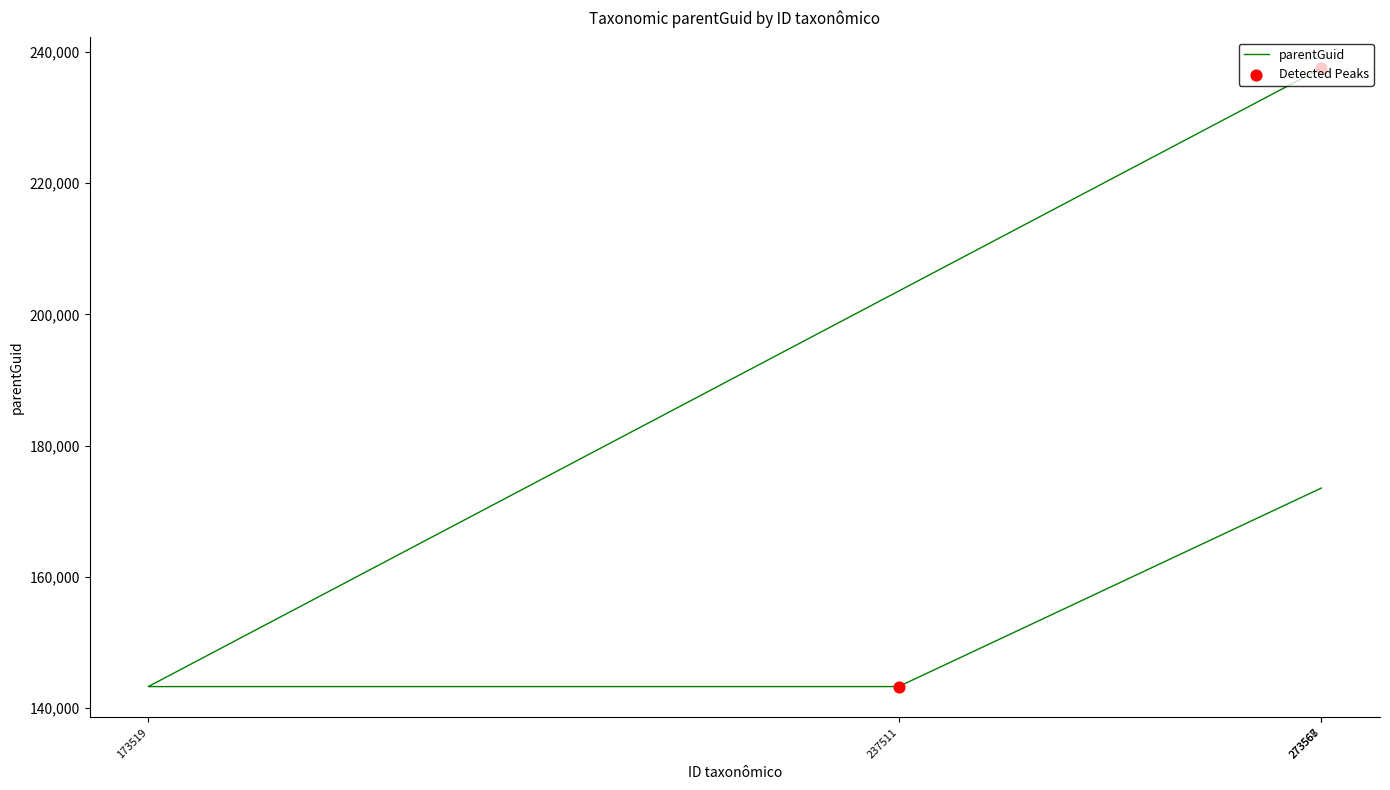

Approximately how many times larger is the value at 237511 compared to 273568?

0.6